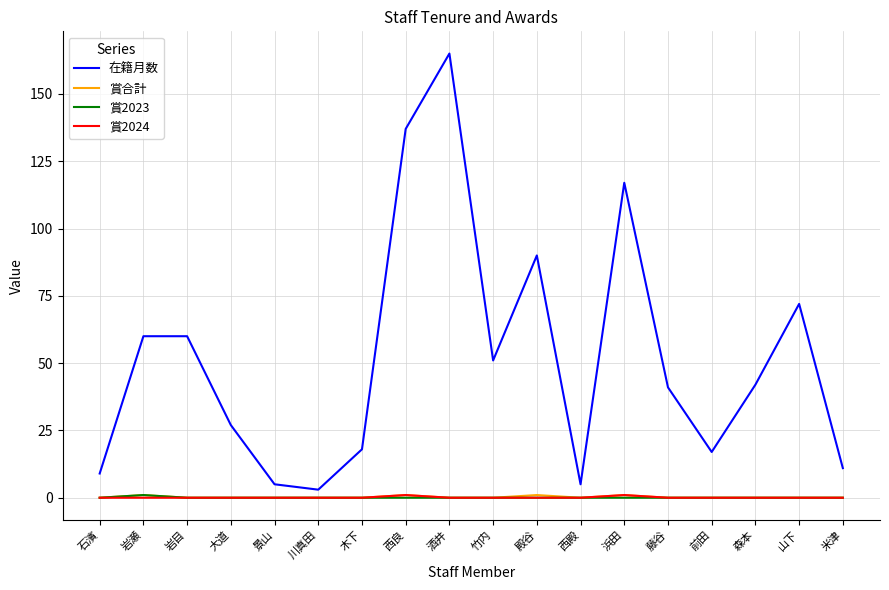

At which label is 在籍月数 closest to 84?

殿谷